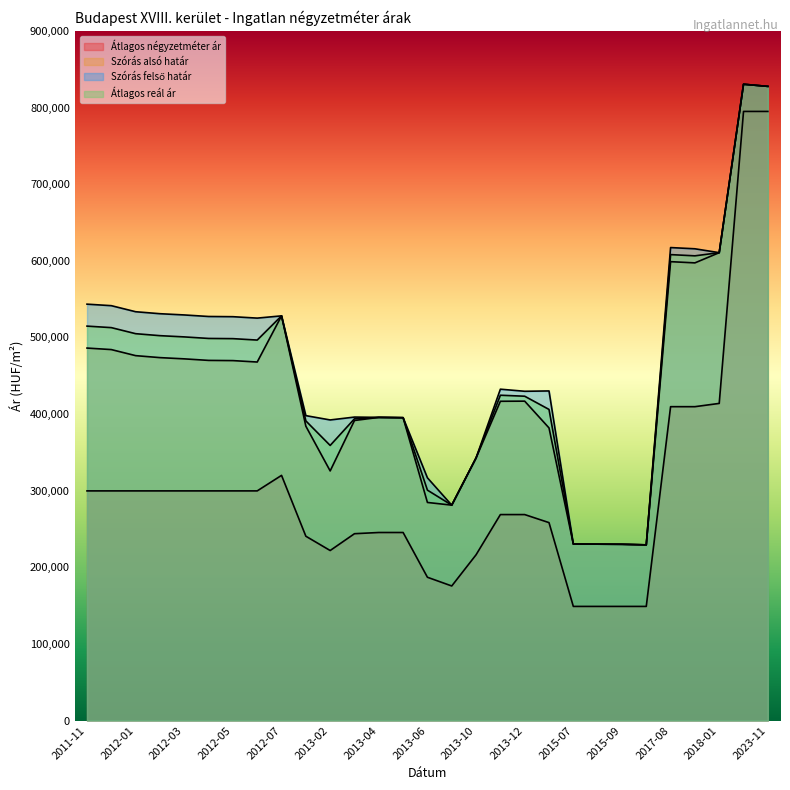

Reading left to right, list all the values displayed in this chart.

Átlagos négyzetméter ár: 2011-11=299743	2011-12=299743	2012-01=299743	2012-02=299743	2012-03=299743	2012-04=299743	2012-05=299743	2012-06=299743	2012-07=320000	2013-01=240584	2013-02=221933	2013-03=243880	2013-04=245454	2013-05=245454	2013-06=187043	2013-08=175675	2013-10=216363	2013-11=268841	2013-12=268841	2014-01=258345	2015-07=149000	2015-08=149000	2015-09=149000	2015-10=149000	2017-08=409627	2017-09=409627	2018-01=413888	2023-10=794871	2023-11=794871
Szórás alsó határ: 2011-11=486107	2011-12=484128	2012-01=476222	2012-02=473640	2012-03=472024	2012-04=470017	2012-05=469751	2012-06=467895	2012-07=528131	2013-01=384164	2013-02=325785	2013-03=391613	2013-04=395662	2013-05=395253	2013-06=284650	2013-08=281143	2013-10=342735	2013-11=416682	2013-12=416841	2014-01=381914	2015-07=230401	2015-08=230229	2015-09=230058	2015-10=229319	2017-08=598850	2017-09=597259	2018-01=610585	2023-10=830341	2023-11=827564
Szórás felső határ: 2011-11=543401	2011-12=541422	2012-01=533516	2012-02=530934	2012-03=529318	2012-04=527311	2012-05=527045	2012-06=525189	2012-07=528131	2013-01=397938	2013-02=392311	2013-03=396063	2013-04=395662	2013-05=395253	2013-06=316804	2013-08=281143	2013-10=342735	2013-11=432454	2013-12=429719	2014-01=430158	2015-07=230401	2015-08=230229	2015-09=230058	2015-10=229319	2017-08=617240	2017-09=615649	2018-01=610585	2023-10=830341	2023-11=827564
Átlagos reál ár: 2011-11=514754	2011-12=512775	2012-01=504869	2012-02=502287	2012-03=500671	2012-04=498664	2012-05=498398	2012-06=496542	2012-07=528131	2013-01=391051	2013-02=359048	2013-03=393838	2013-04=395662	2013-05=395253	2013-06=300727	2013-08=281143	2013-10=342735	2013-11=424568	2013-12=423280	2014-01=406036	2015-07=230401	2015-08=230229	2015-09=230058	2015-10=229319	2017-08=608045	2017-09=606454	2018-01=610585	2023-10=830341	2023-11=827564